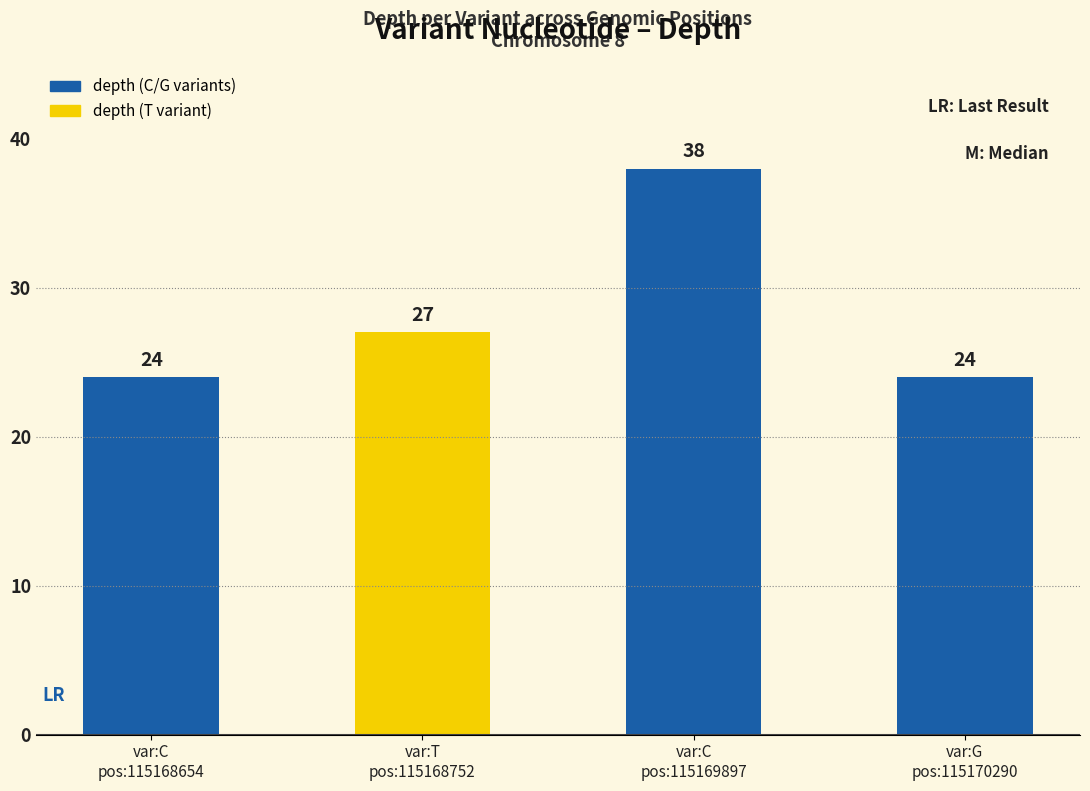

What is the difference between the second highest and second lowest values?

3